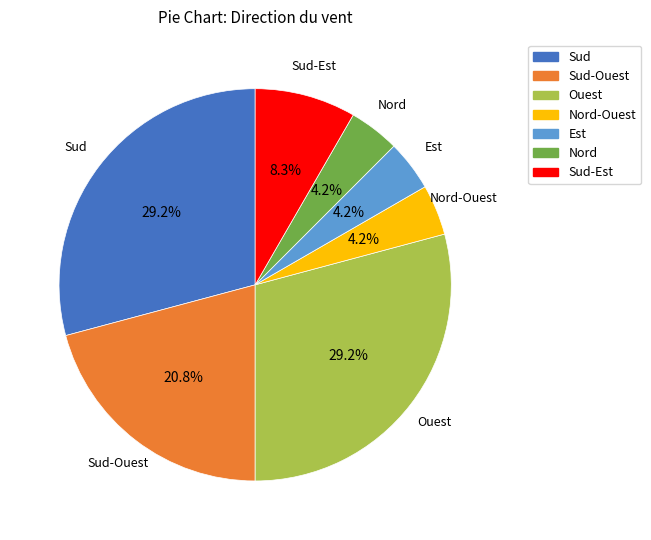

Which category has the smallest portion of the pie?

Nord-Ouest